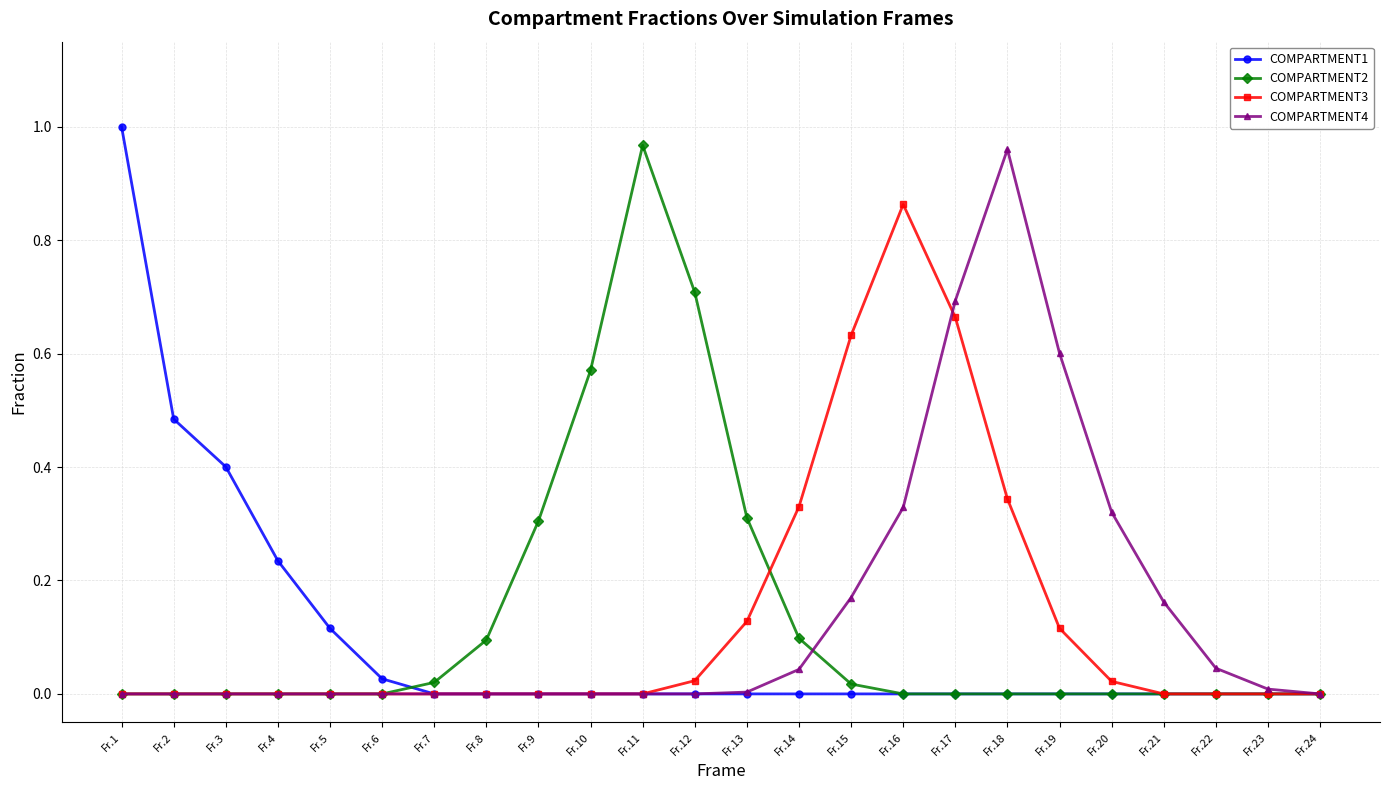

True or false: COMPARTMENT3 has a value of 0.0 at Fr.2.

True